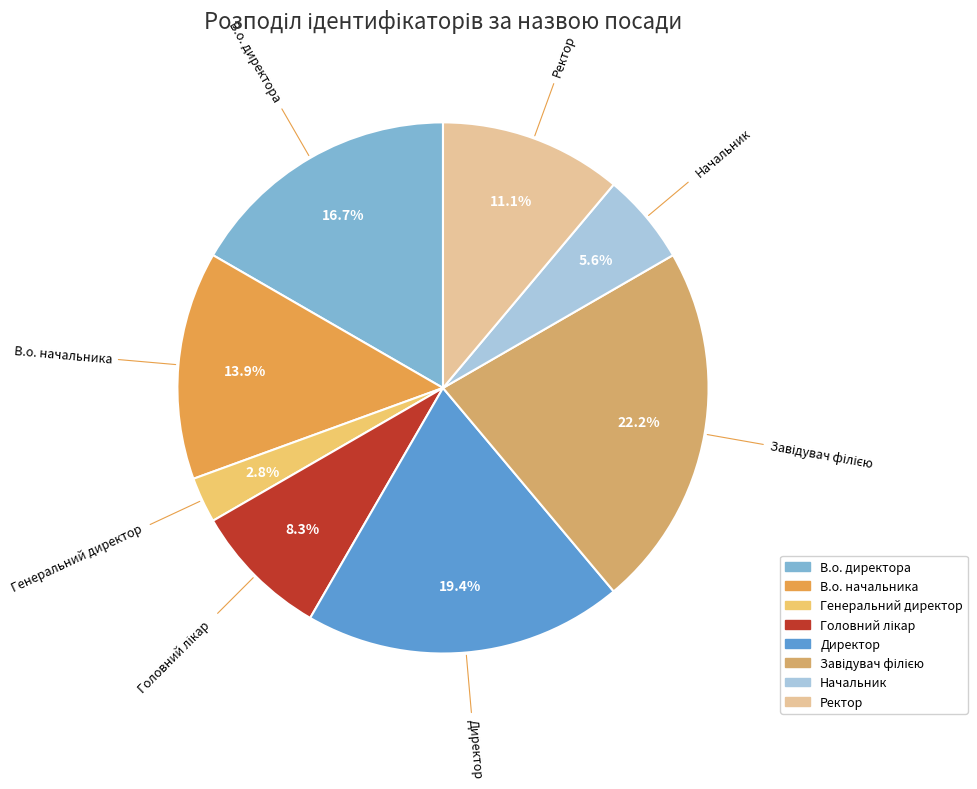

Combined, do В.о. директора and В.о. начальника account for over 50%?

No